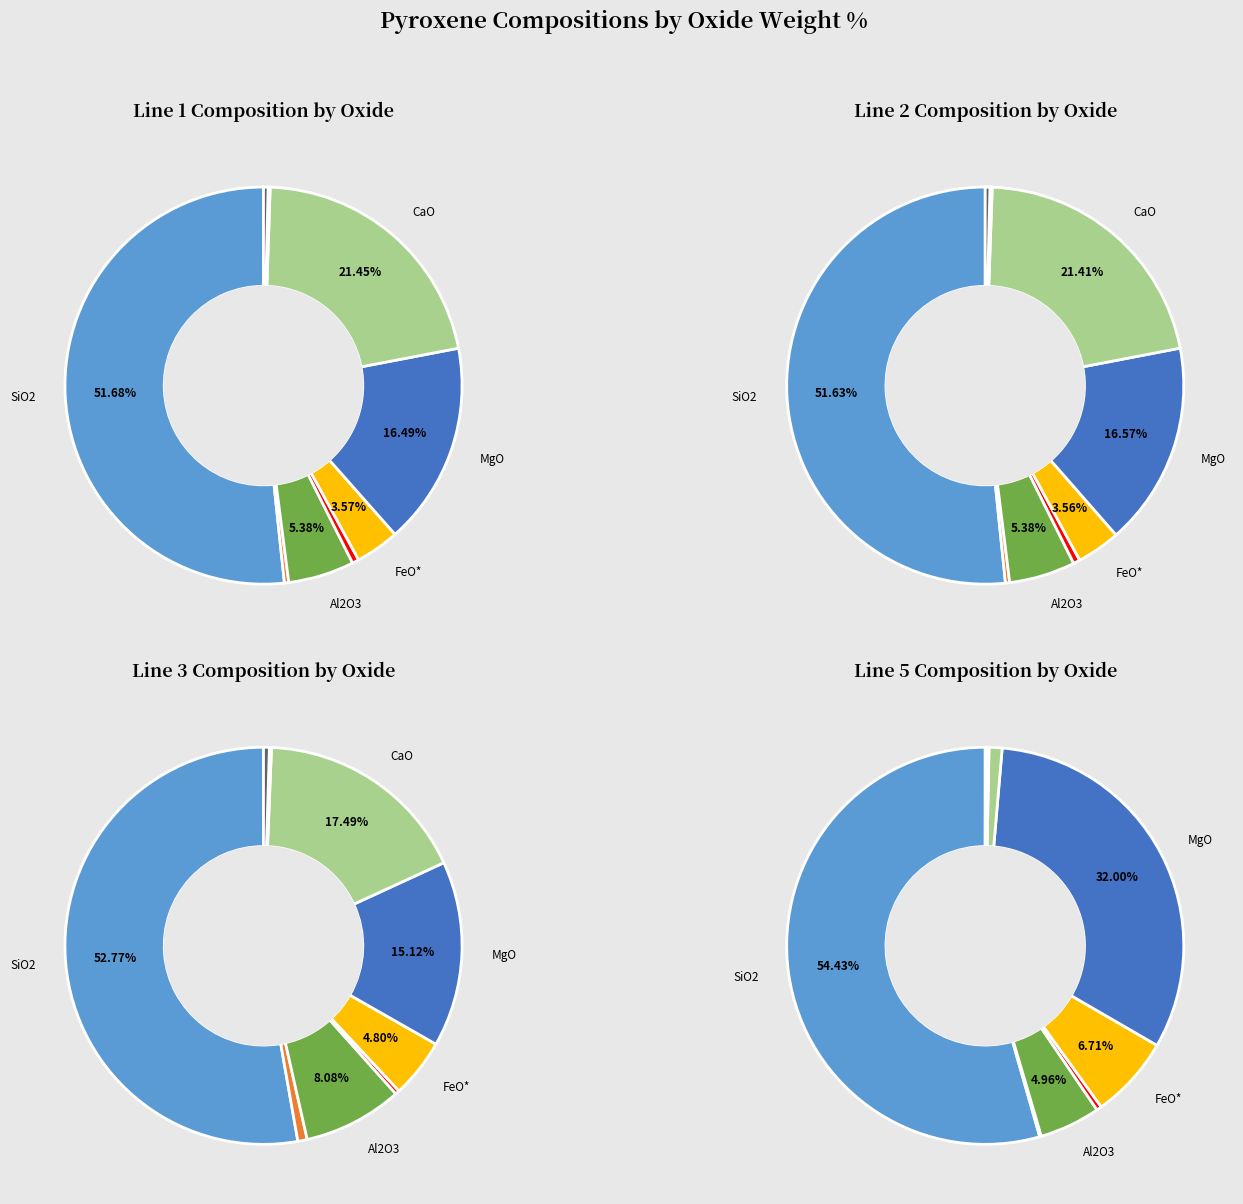

True or false: Al2O3 accounts for 5% of the total.

True